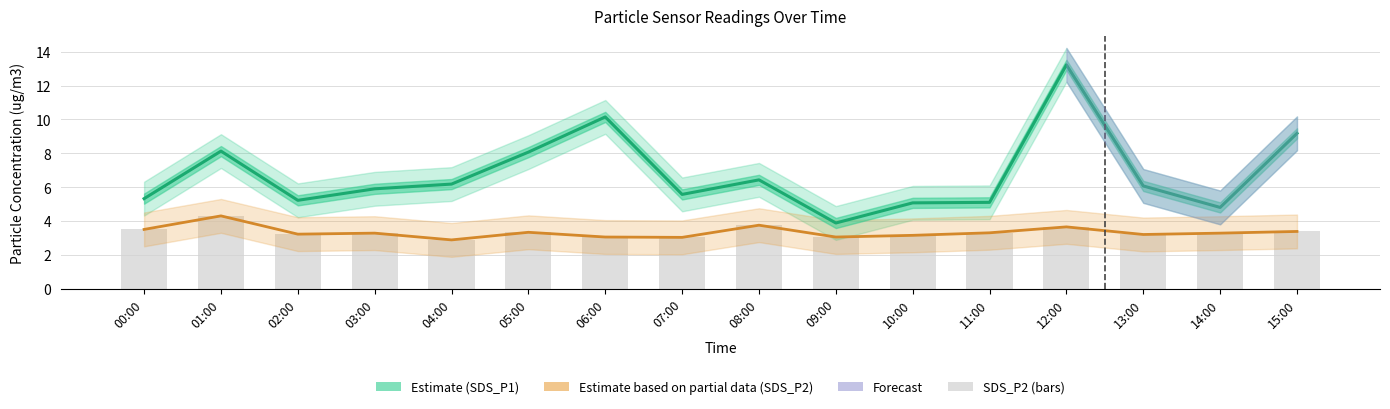

Rank the series by their maximum value, from highest to lowest.

SDS_P1 (Estimate), SDS_P2 (Partial), SDS_P2